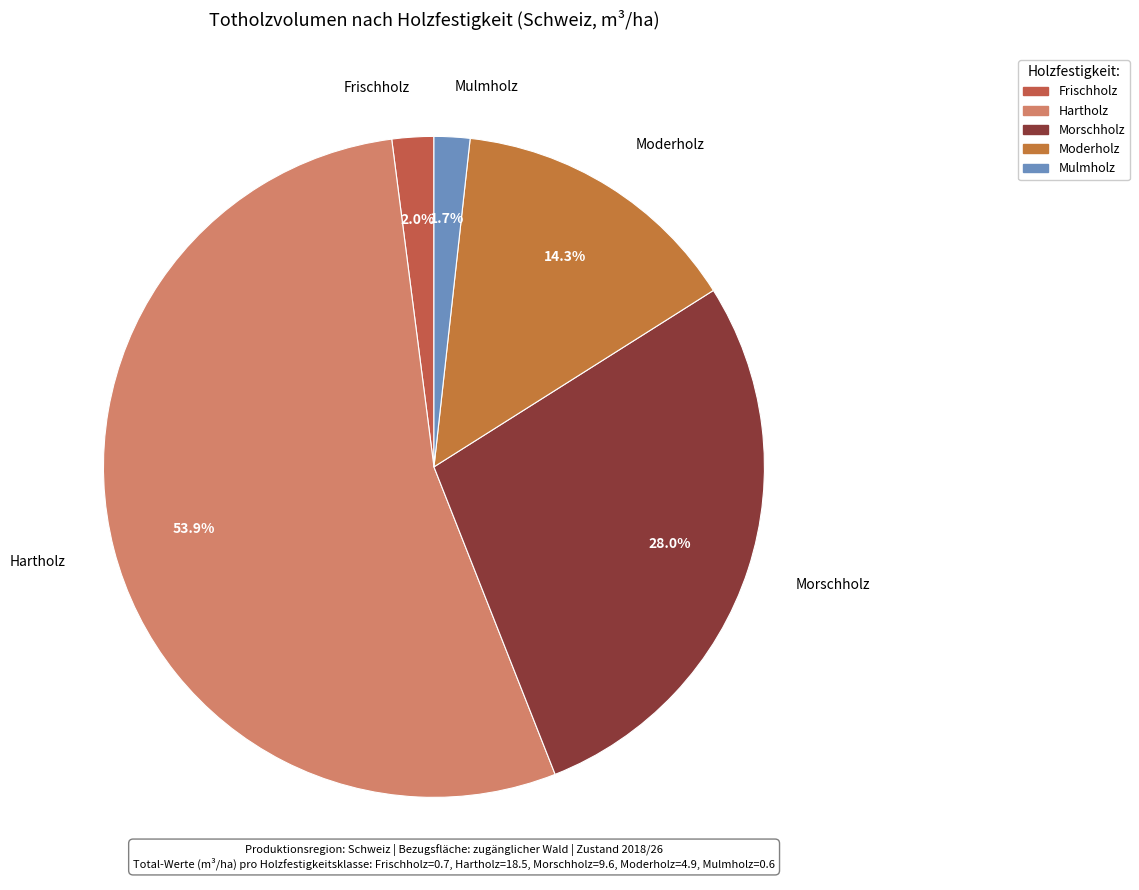

Which has a higher value, Moderholz or Mulmholz?

Moderholz